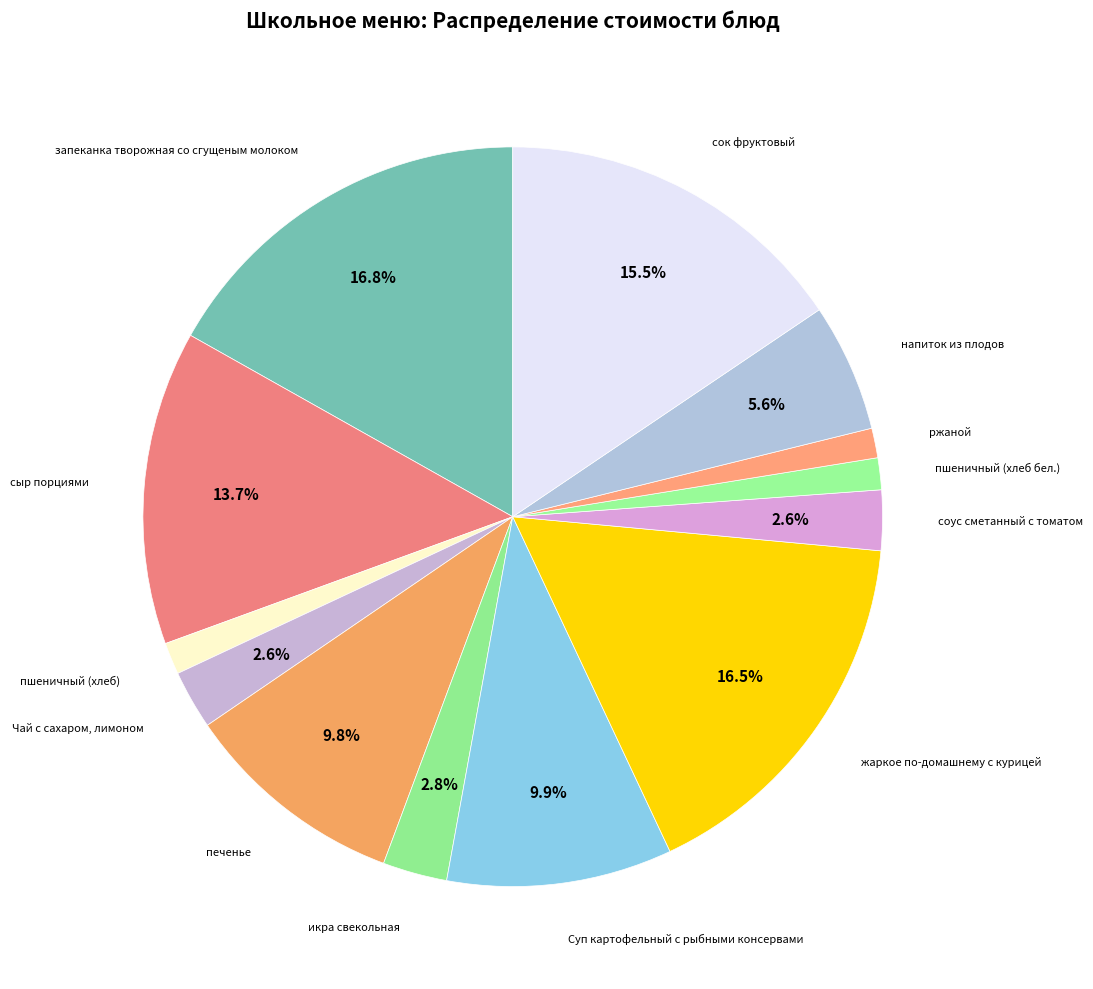

To the nearest percent, what is the difference between the largest and smallest slice percentages?

16%